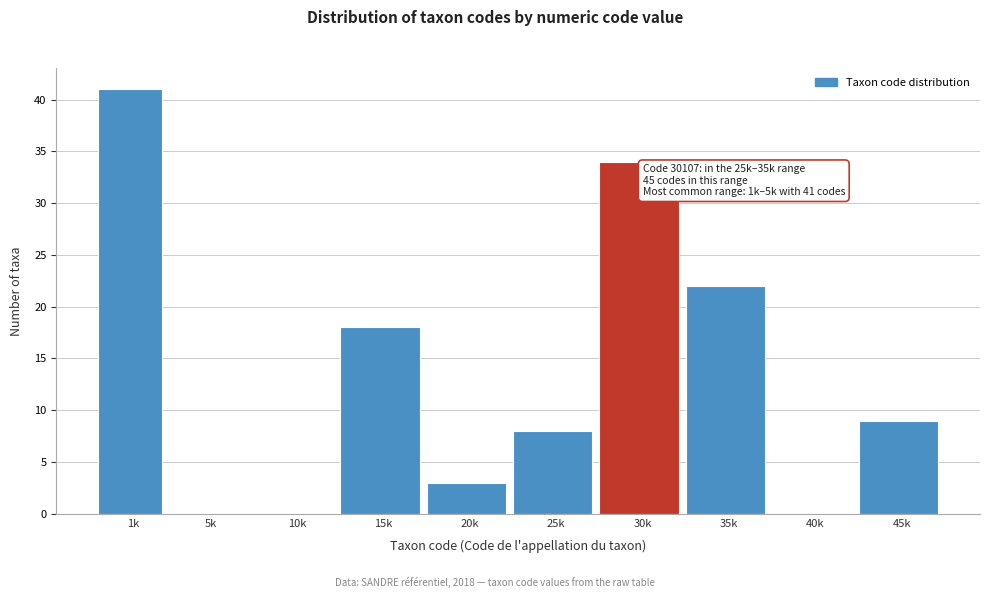

Reading left to right, list all the values displayed in this chart.

1k=41	5k=0	10k=0	15k=18	20k=3	25k=8	30k=34	35k=22	40k=0	45k=9